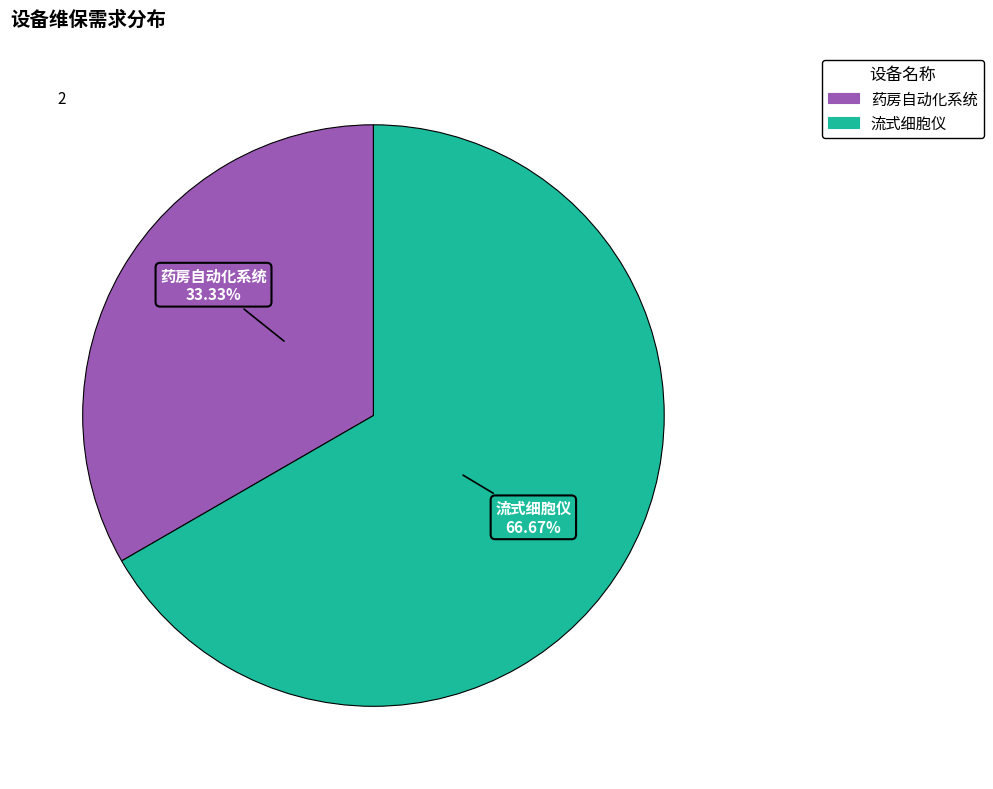

Which has a higher value, 药房自动化系统 or 流式细胞仪?

流式细胞仪